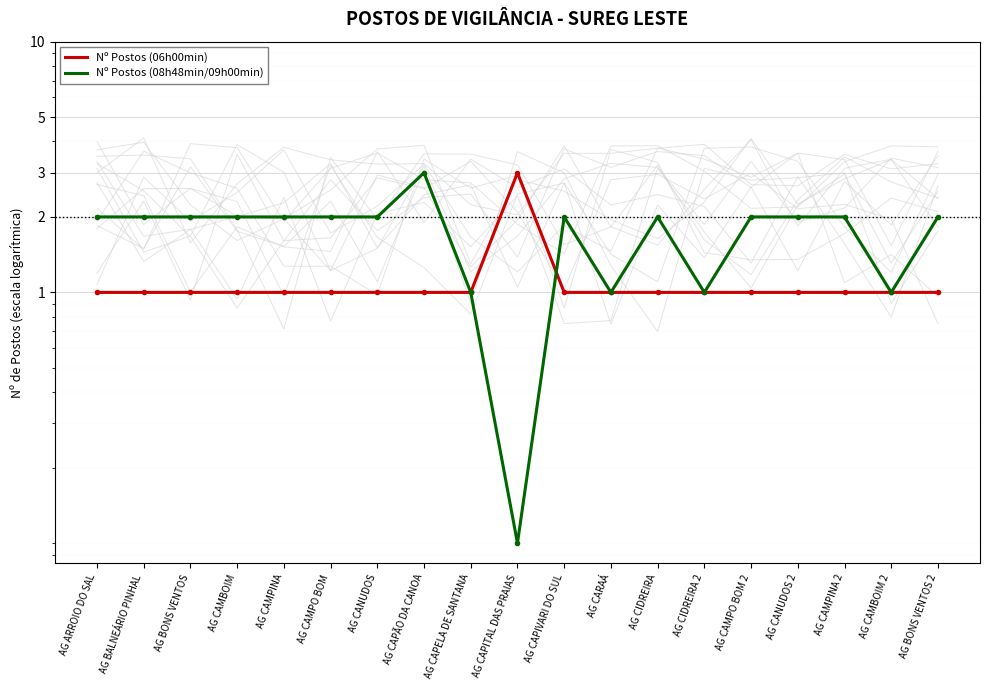

How many series are shown in this chart?

2